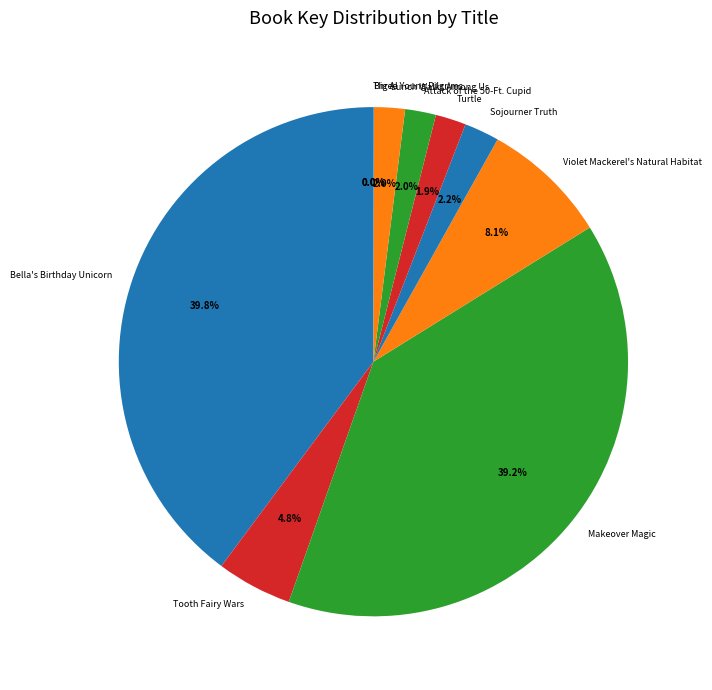

To the nearest percent, what is the average slice percentage?

10%